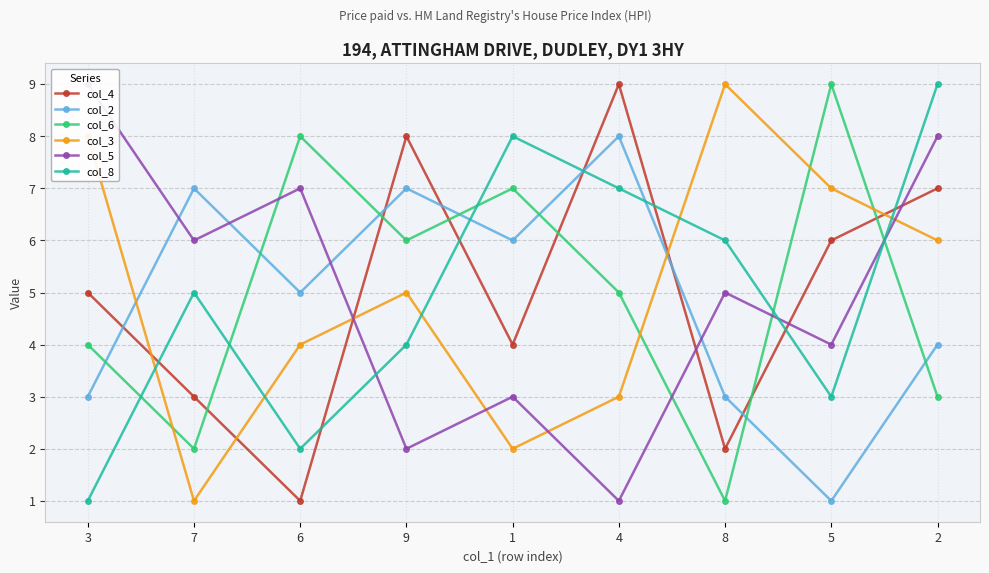

In col_5, how many points are lower than both neighbors (excluding endpoints)?

4